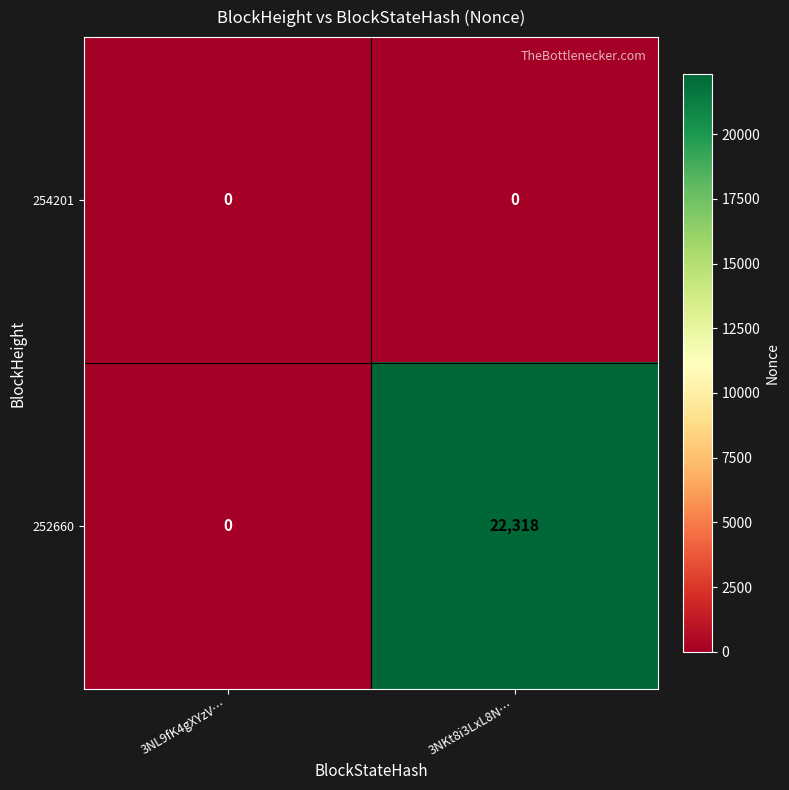

At how many categories does at least one series exceed 7565?

1